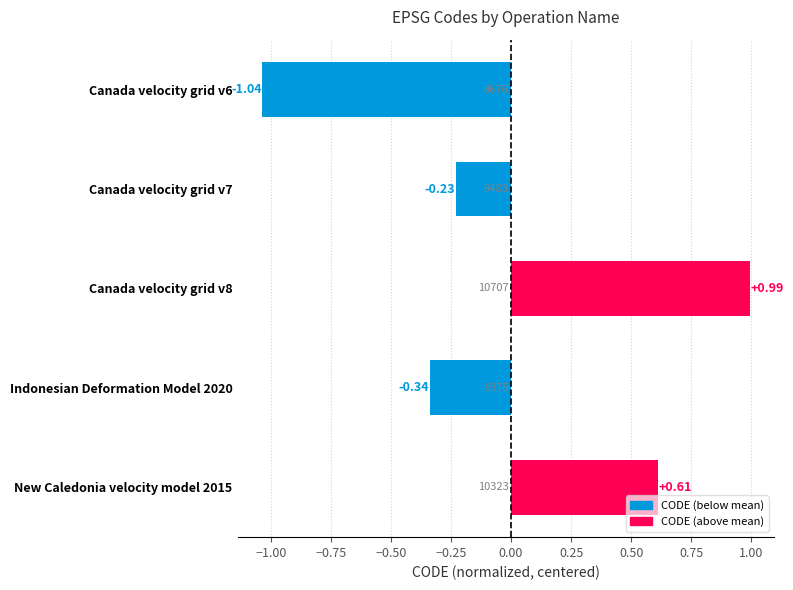

What is the difference between the maximum and minimum values?

2.0